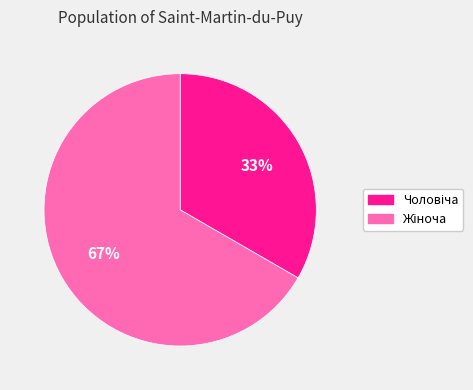

Is there a majority slice in this chart?

Yes